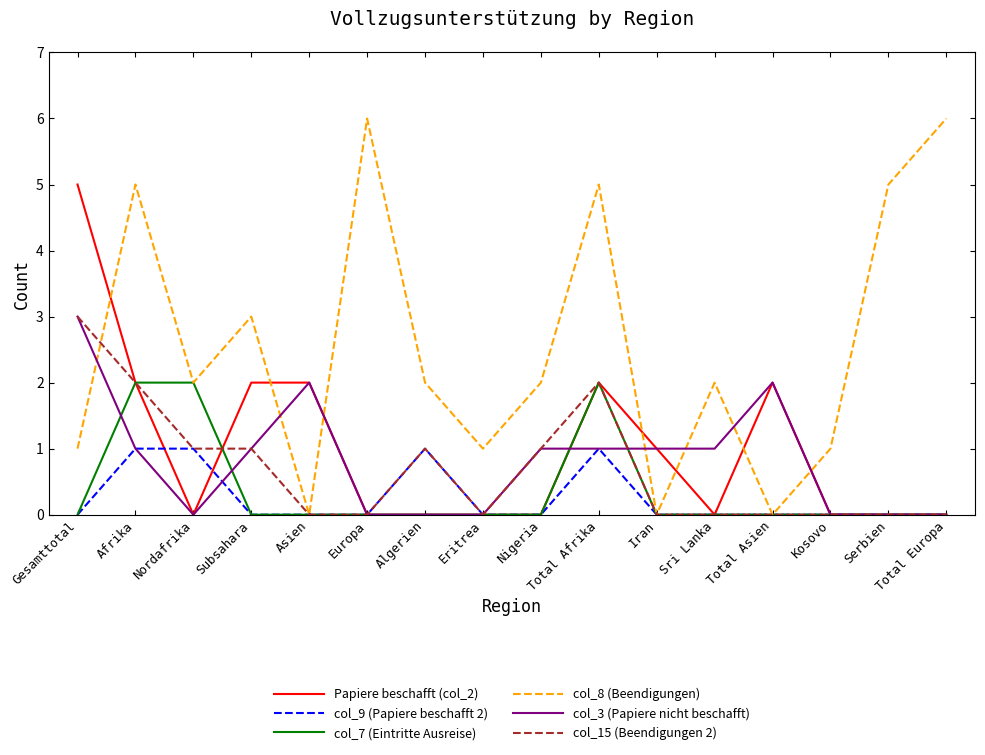

What is the approximate value of col_7 (Eintritte Ausreise) at Nordafrika?

2